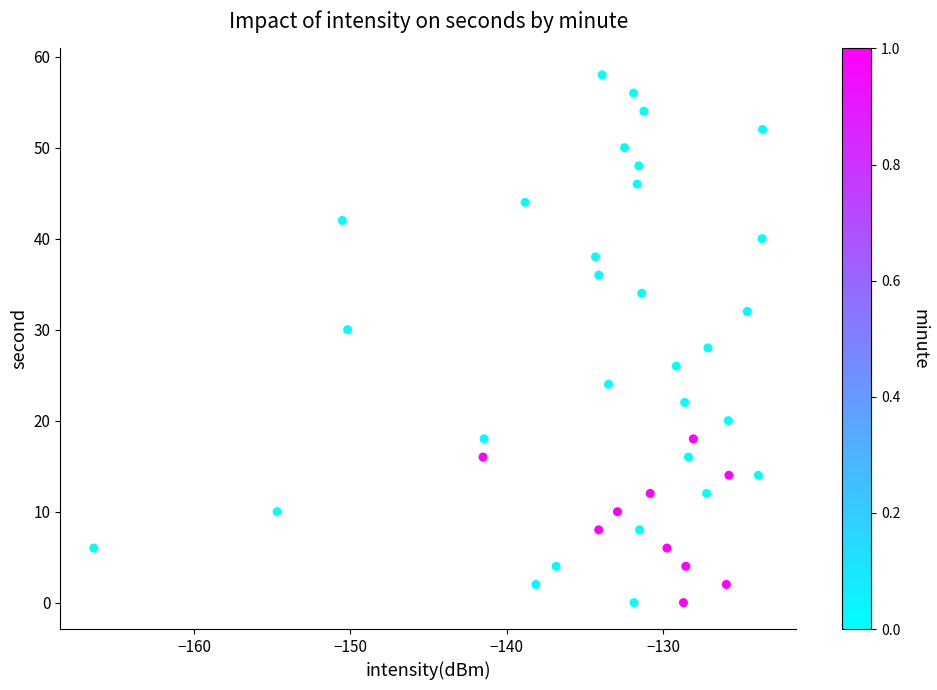

What is the range of Y values (max minus min)?

58